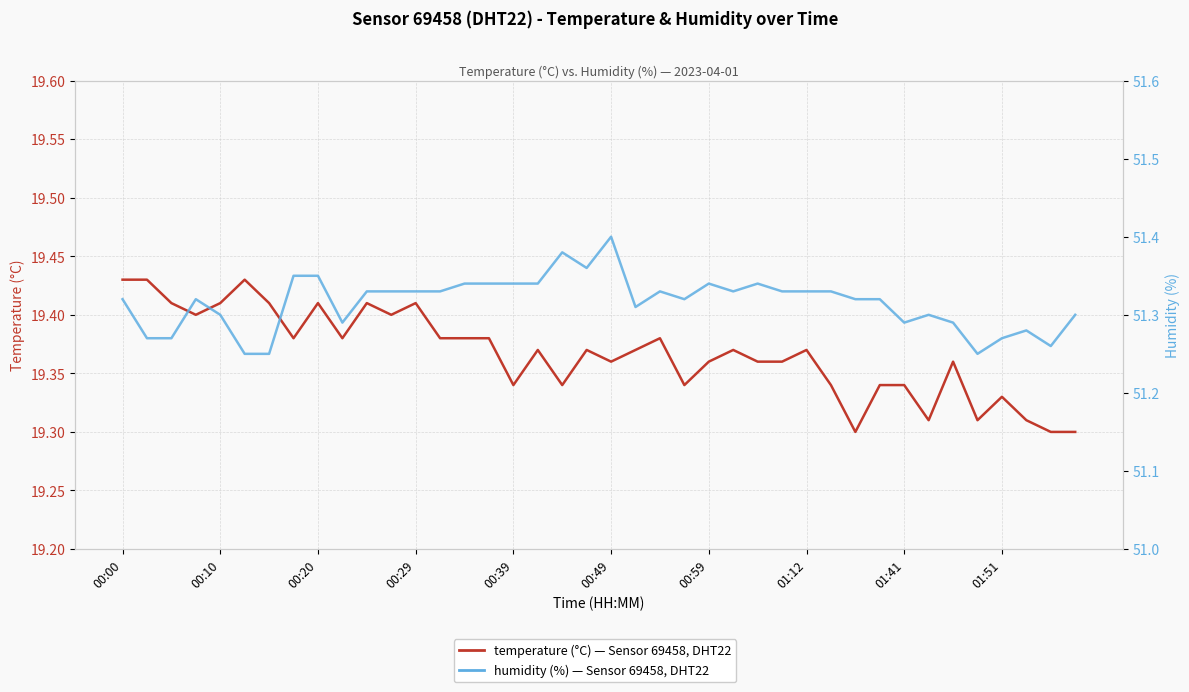

At how many categories does at least one series exceed 22?

40